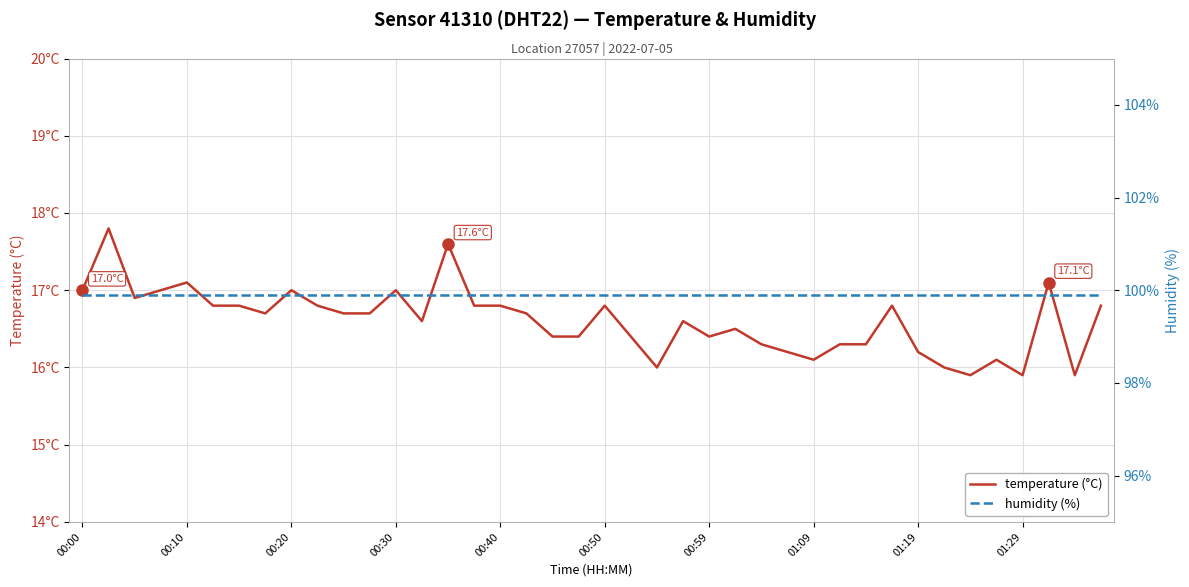

Reading right to left, transcribe all the data shown in this chart.

temperature (°C): 16.8	15.9	17.1	15.9	16.1	15.9	16.0	16.2	16.8	16.3	16.3	16.1	16.2	16.3	16.5	16.4	16.6	16.0	16.4	16.8	16.4	16.4	16.7	16.8	16.8	17.6	16.6	17.0	16.7	16.7	16.8	17.0	16.7	16.8	16.8	17.1	17.0	16.9	17.8	17.0
humidity (%): 99.9	99.9	99.9	99.9	99.9	99.9	99.9	99.9	99.9	99.9	99.9	99.9	99.9	99.9	99.9	99.9	99.9	99.9	99.9	99.9	99.9	99.9	99.9	99.9	99.9	99.9	99.9	99.9	99.9	99.9	99.9	99.9	99.9	99.9	99.9	99.9	99.9	99.9	99.9	99.9